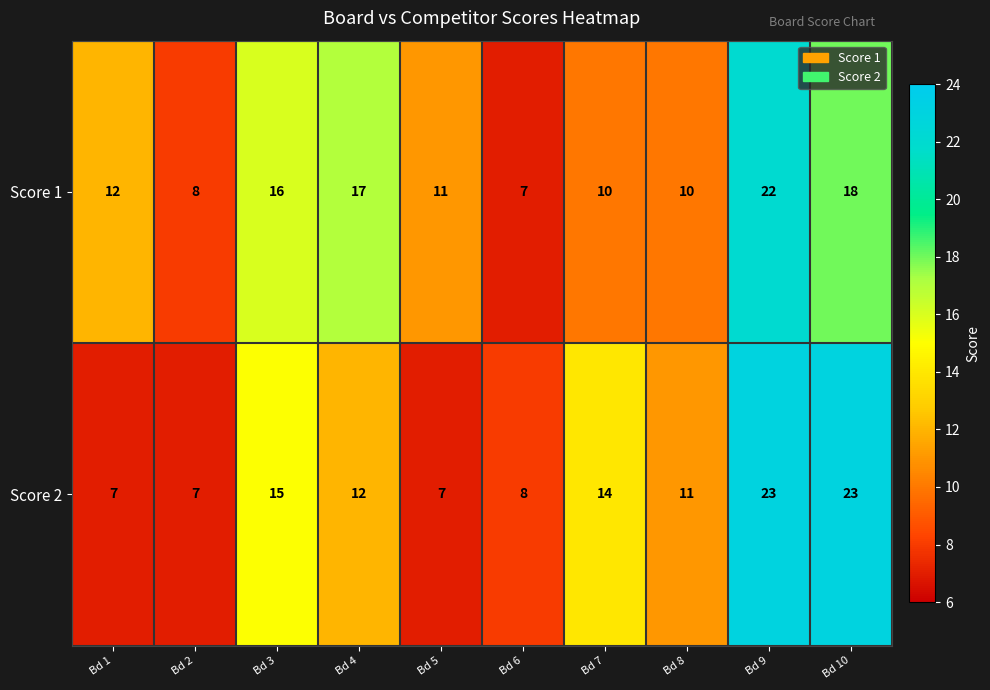

Reading left to right, list all the values displayed in this chart.

Score 1: Bd 1=12	Bd 2=8	Bd 3=16	Bd 4=17	Bd 5=11	Bd 6=7	Bd 7=10	Bd 8=10	Bd 9=22	Bd 10=18
Score 2: Bd 1=7	Bd 2=7	Bd 3=15	Bd 4=12	Bd 5=7	Bd 6=8	Bd 7=14	Bd 8=11	Bd 9=23	Bd 10=23